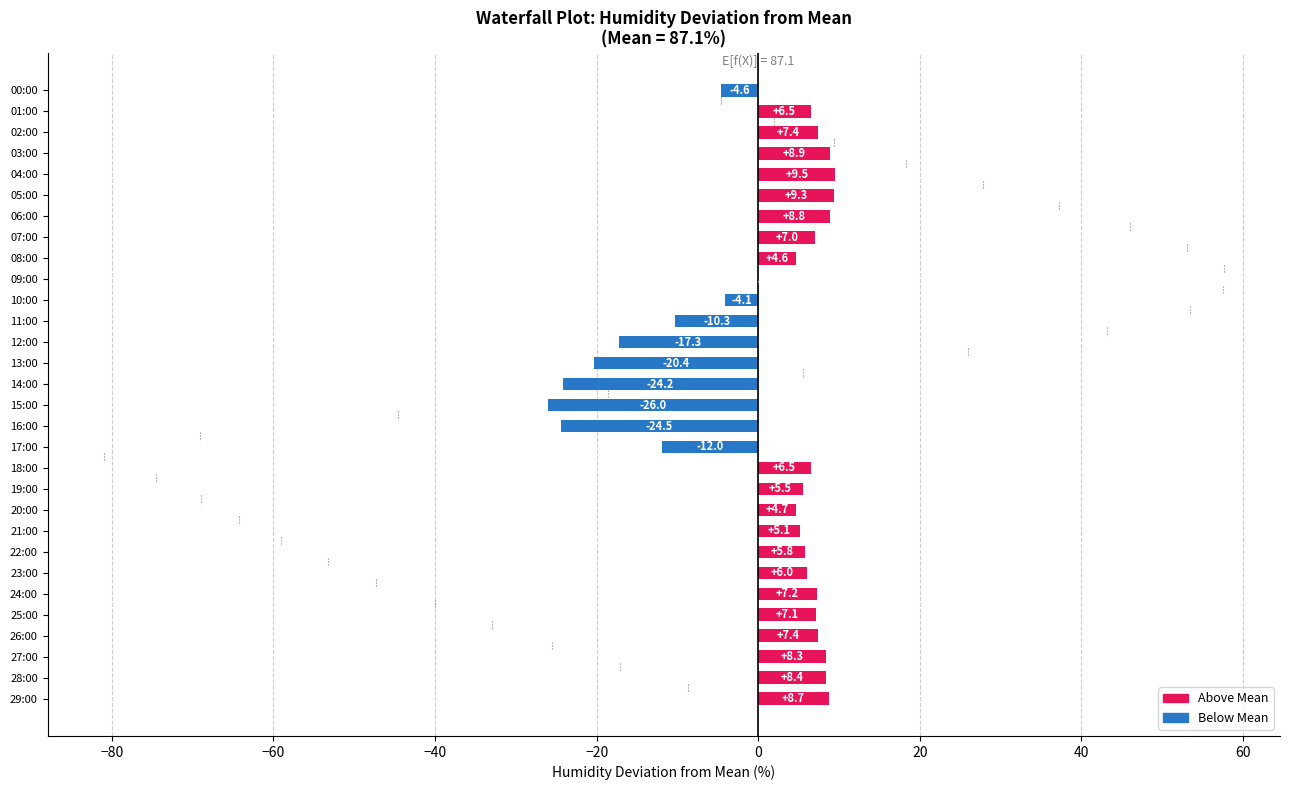

Which has a higher value, 09:00 or 10:00?

09:00